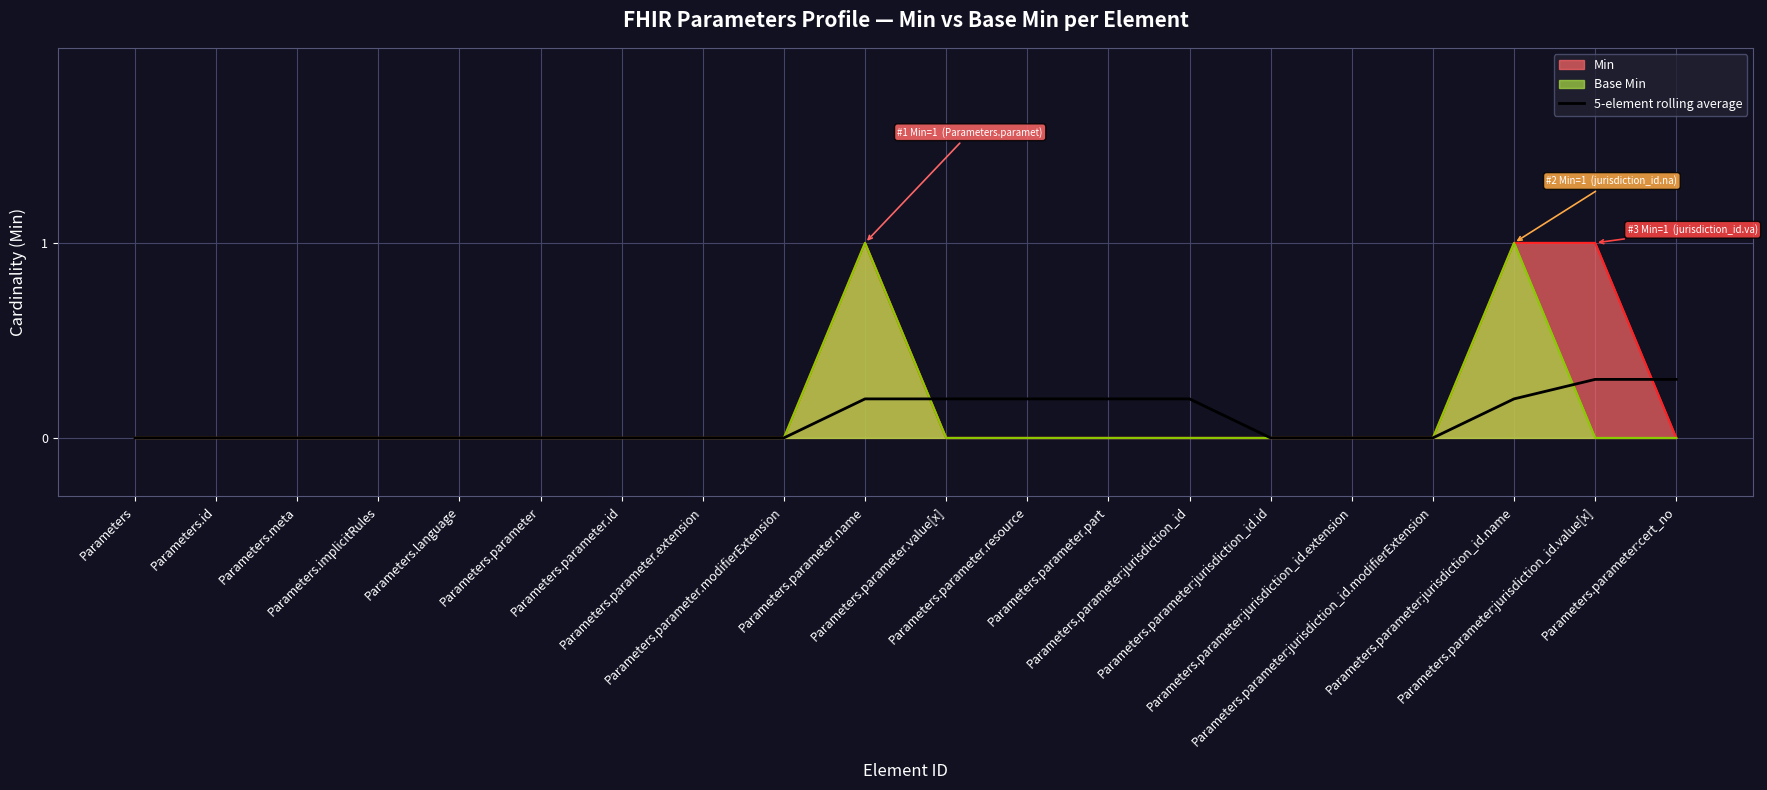

Where is the data nearest to the value 0?

Parameters